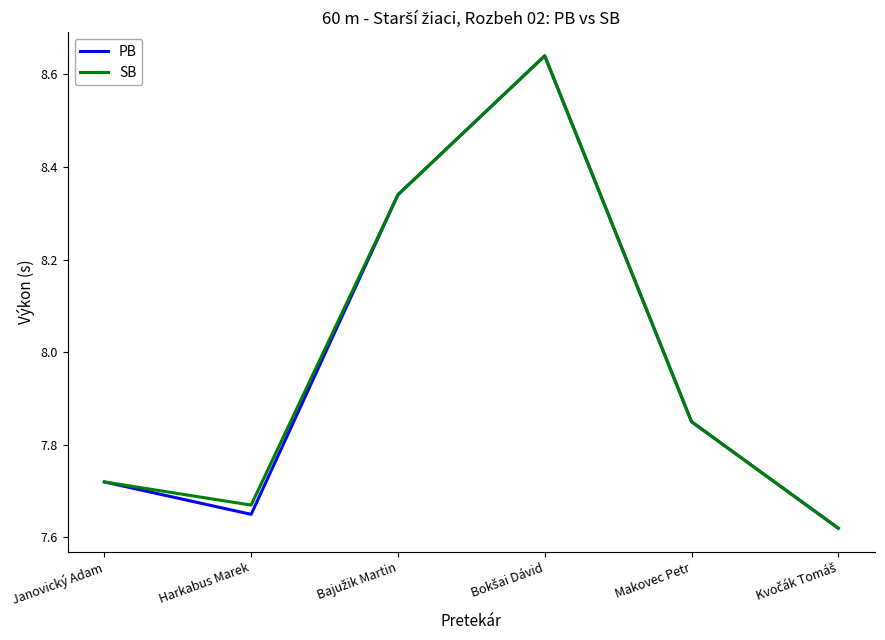

How many lines are shown in the chart?

2